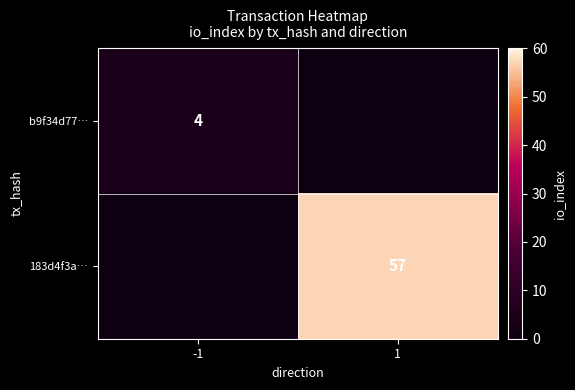

Which label corresponds to the largest value in the chart?

1